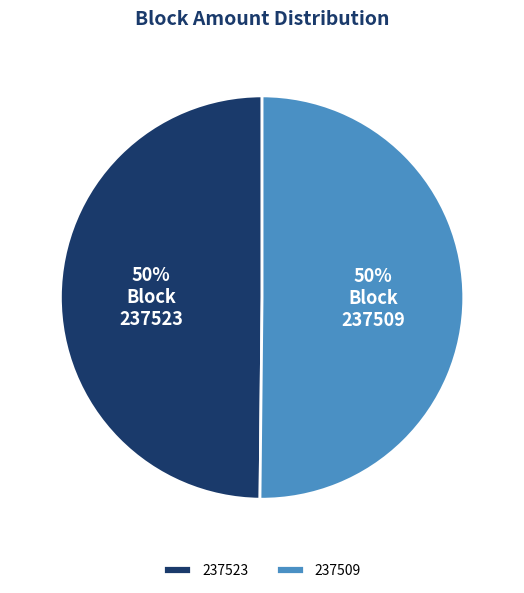

Approximately how many times larger is the value at 237509 compared to 237523?

1.0